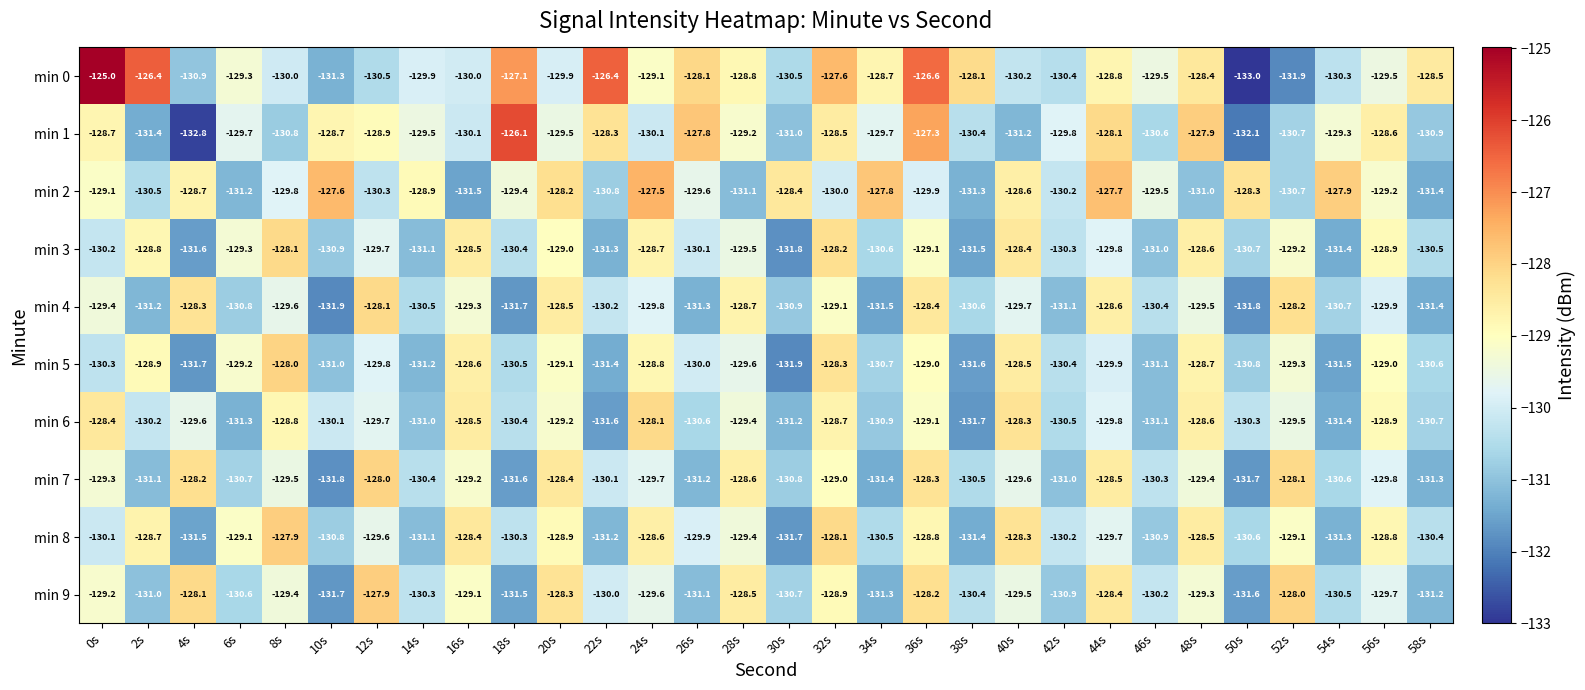

True or false: min 5 has a value of -129.9 at 44s.

True